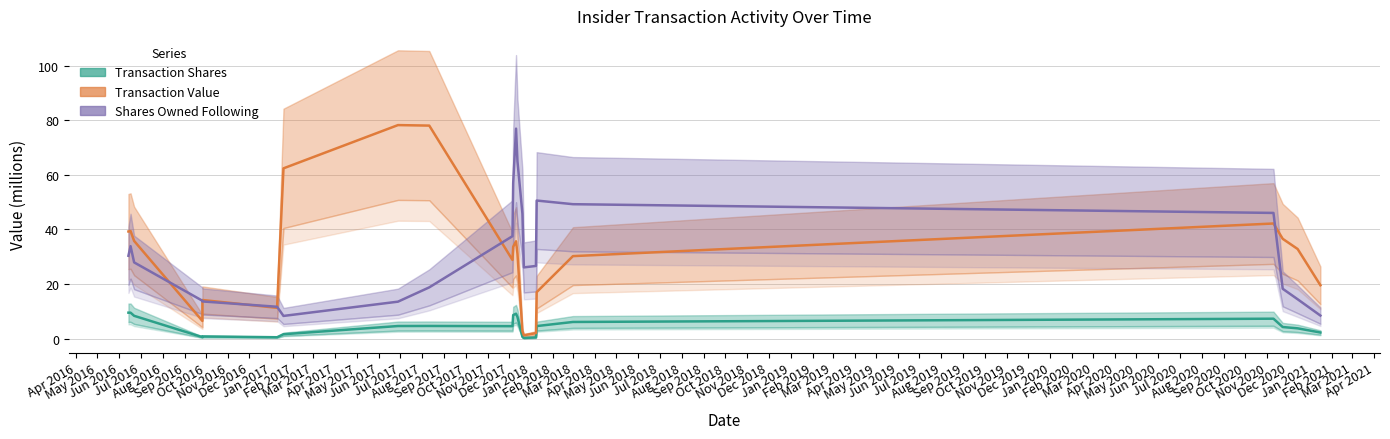

Between Sep 2016 and Jan 2017, which series saw the biggest shift?

sharesOwnedFollowingTransaction